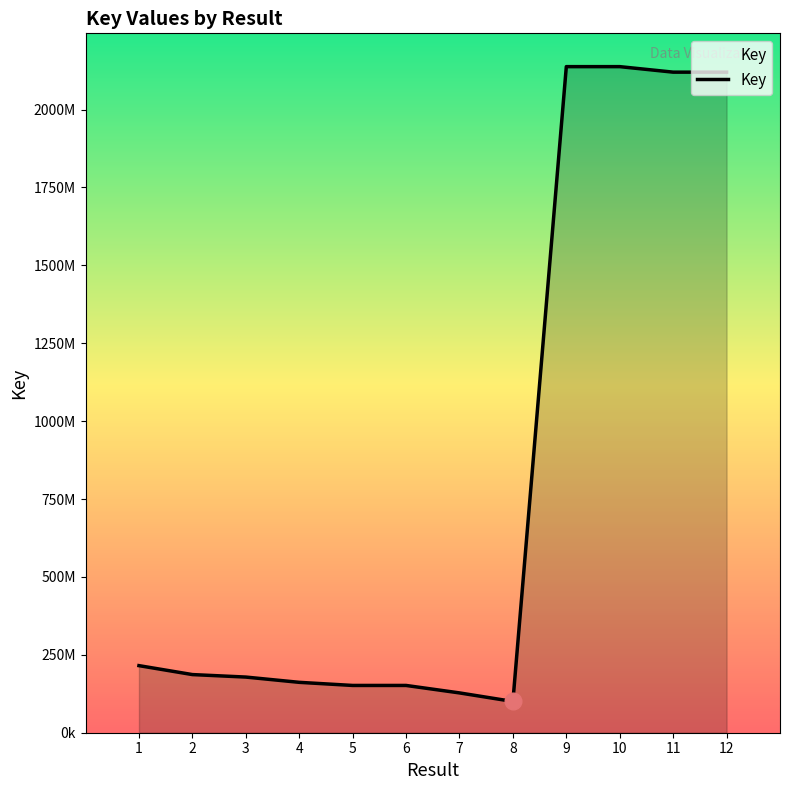

Does the chart display data point markers on the line(s)?

No